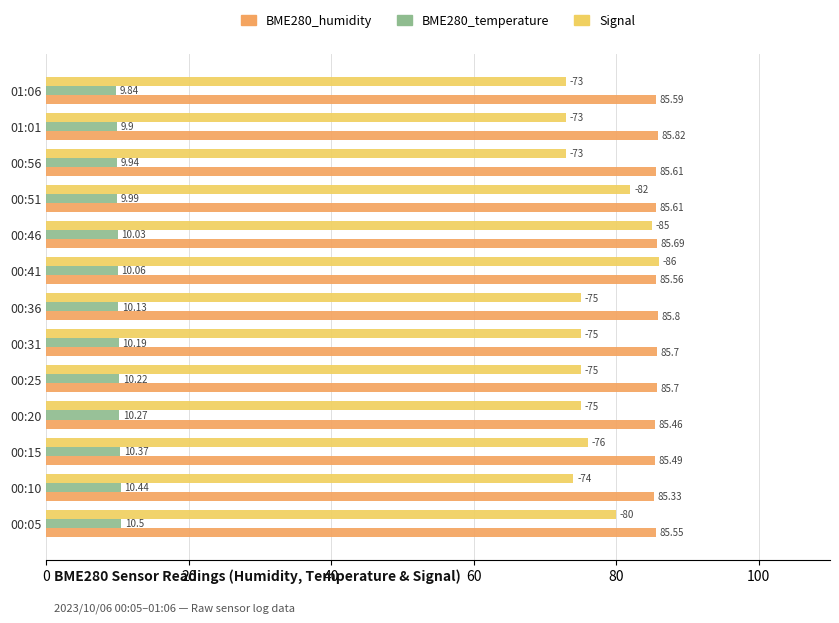

What is the difference between the maximum and minimum values in the BME280_humidity series?

0.5